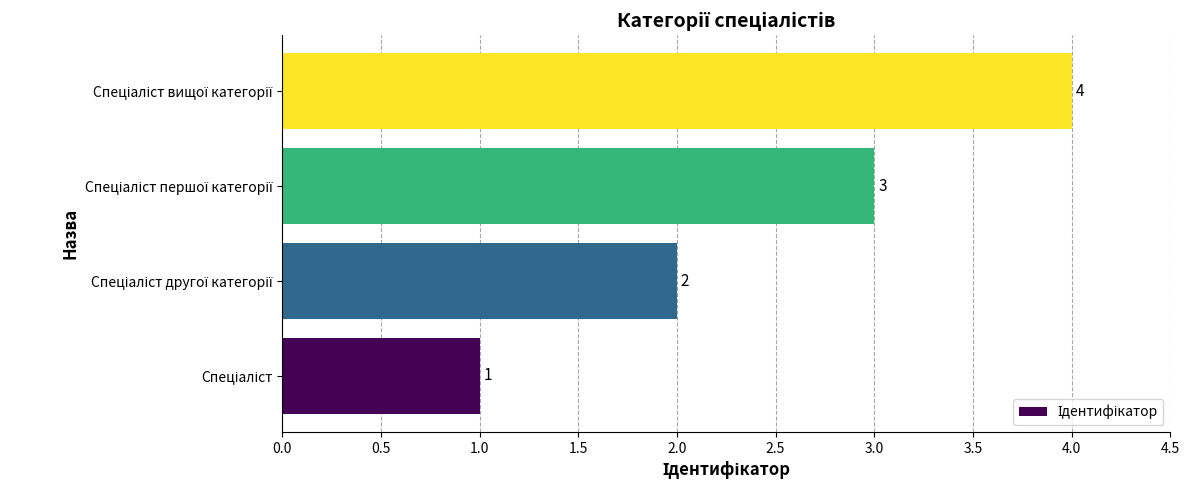

What is the sum of all values?

10